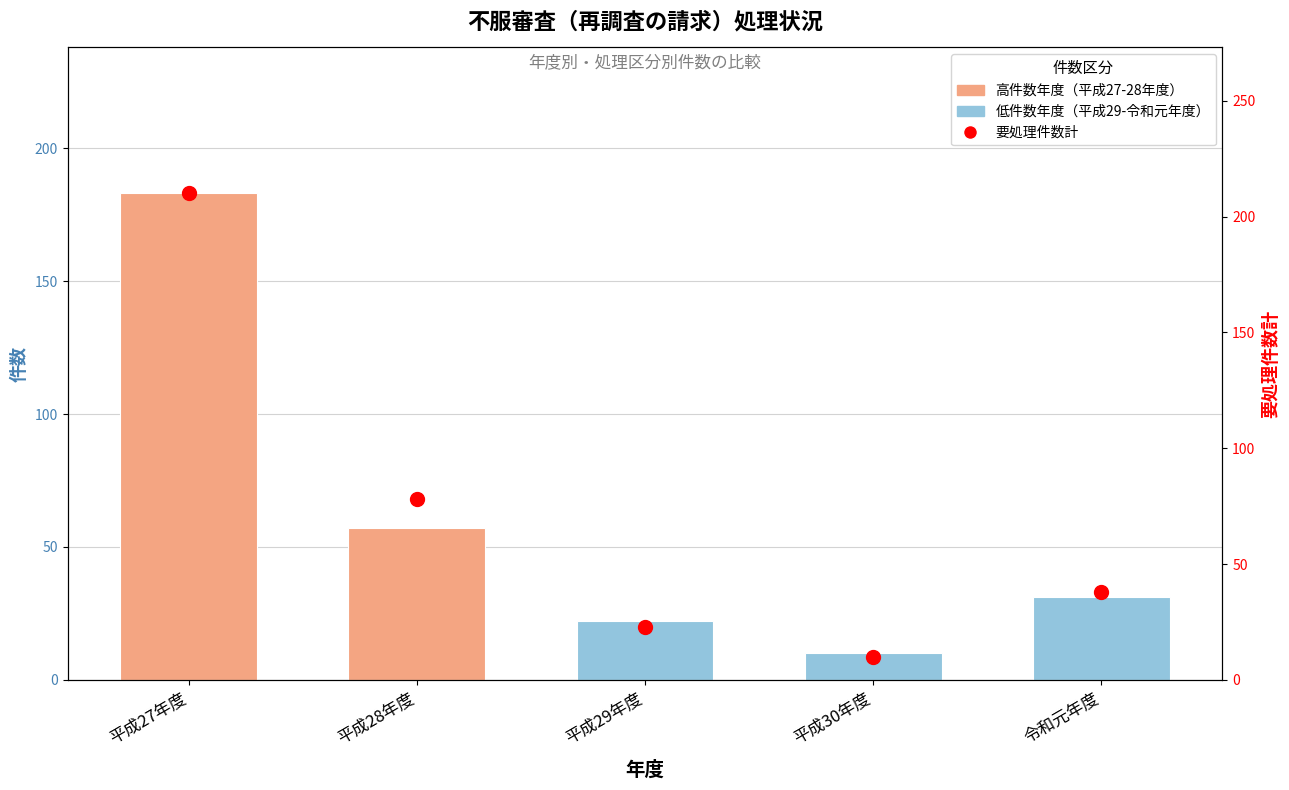

Which has a higher value, 平成29年度 or 令和元年度?

令和元年度